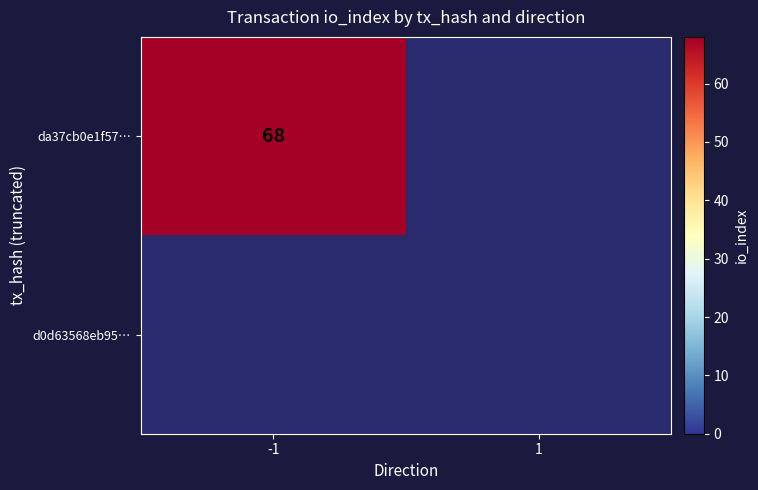

True or false: da37cb0e1f57… has a value of 101 at -1.

False